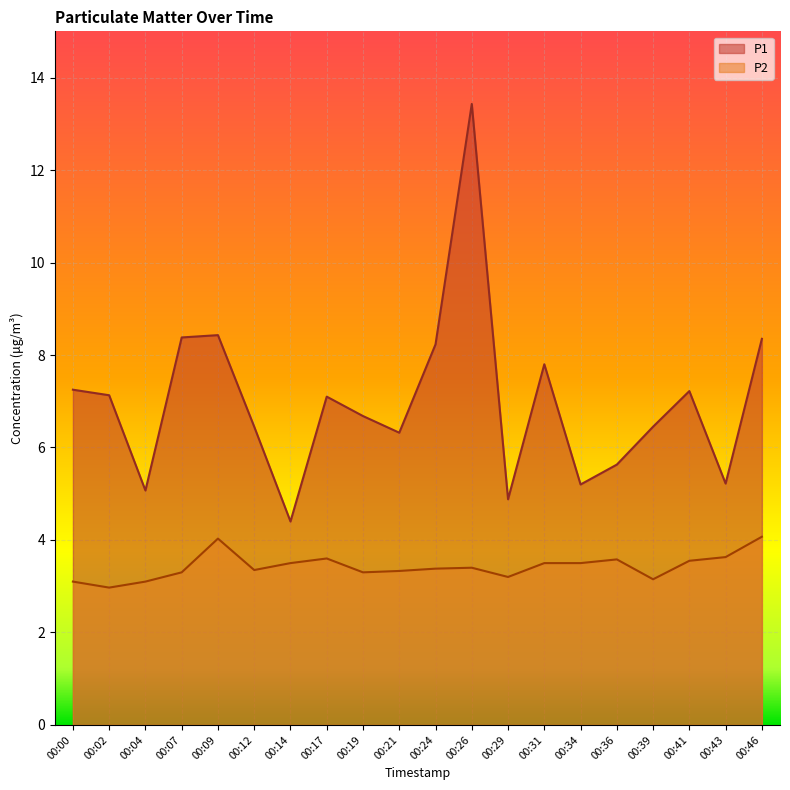

At which category is the sum across all series the highest?

00:26